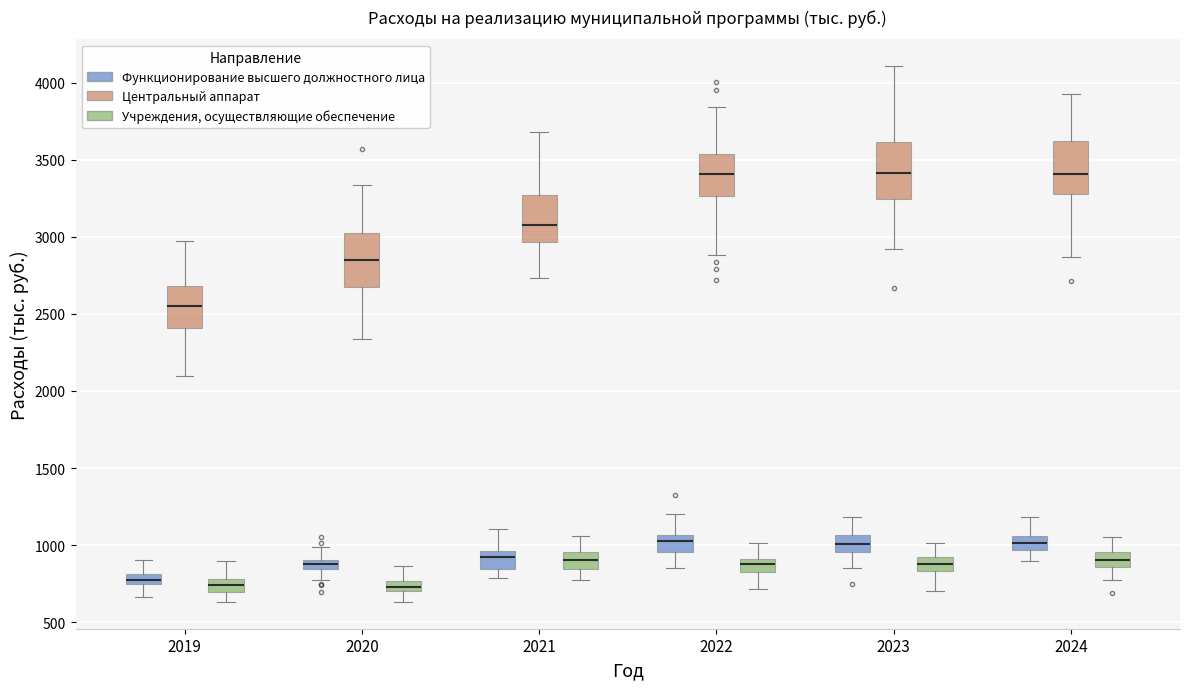

Where does the lower whisker of the box for 2022 (Функционирование высшего должностного лица) end on the y-axis? The values are not printed on the chart, so give them approximately, as read against the axis.

850